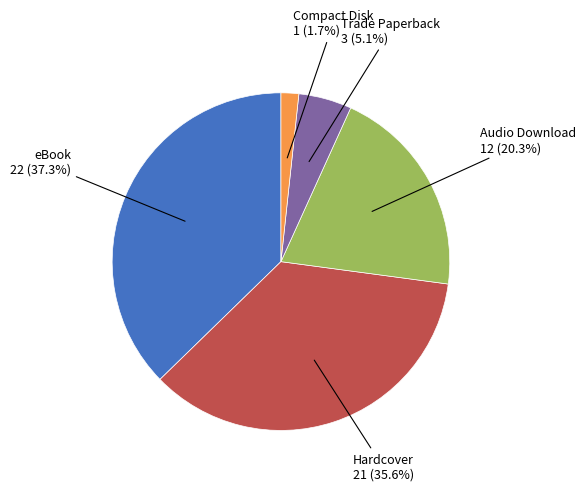

Count the number of slices in the pie.

5